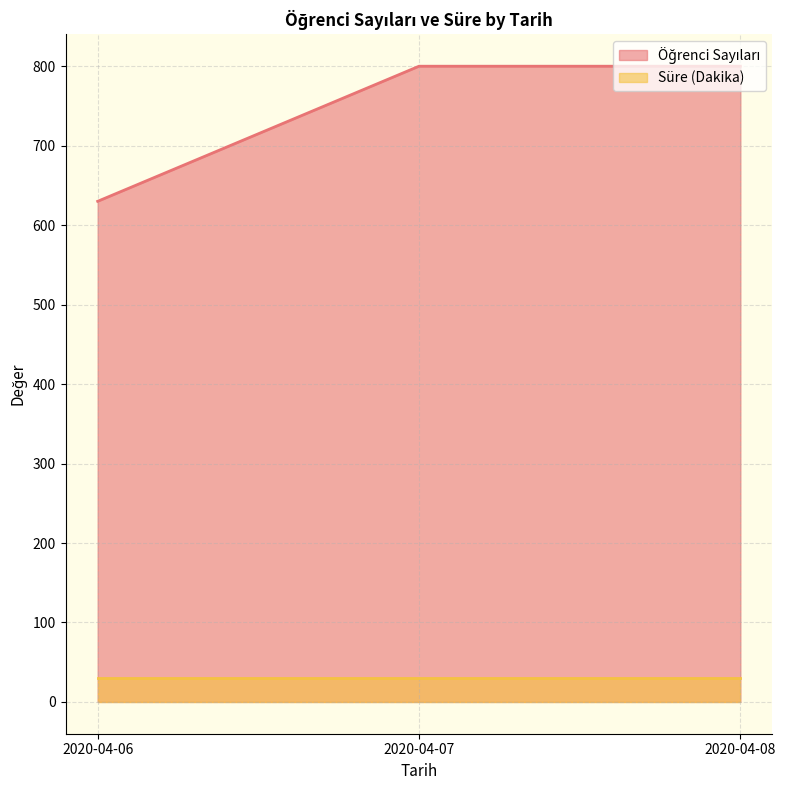

Read the value at 2020-04-08, to the nearest 50.

800